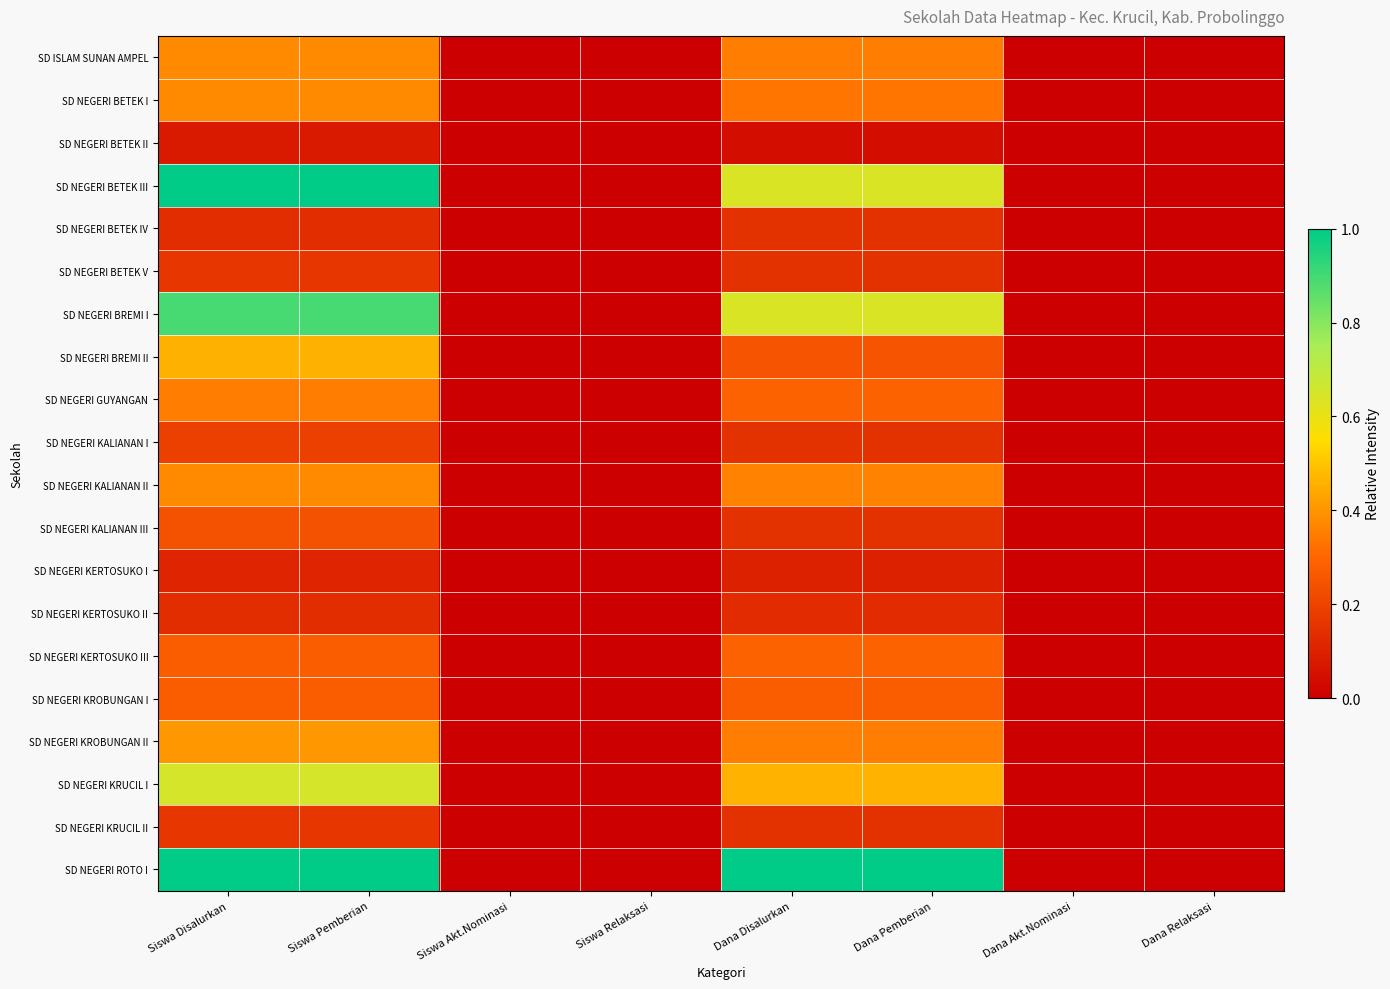

What is the greatest value displayed?

1.0